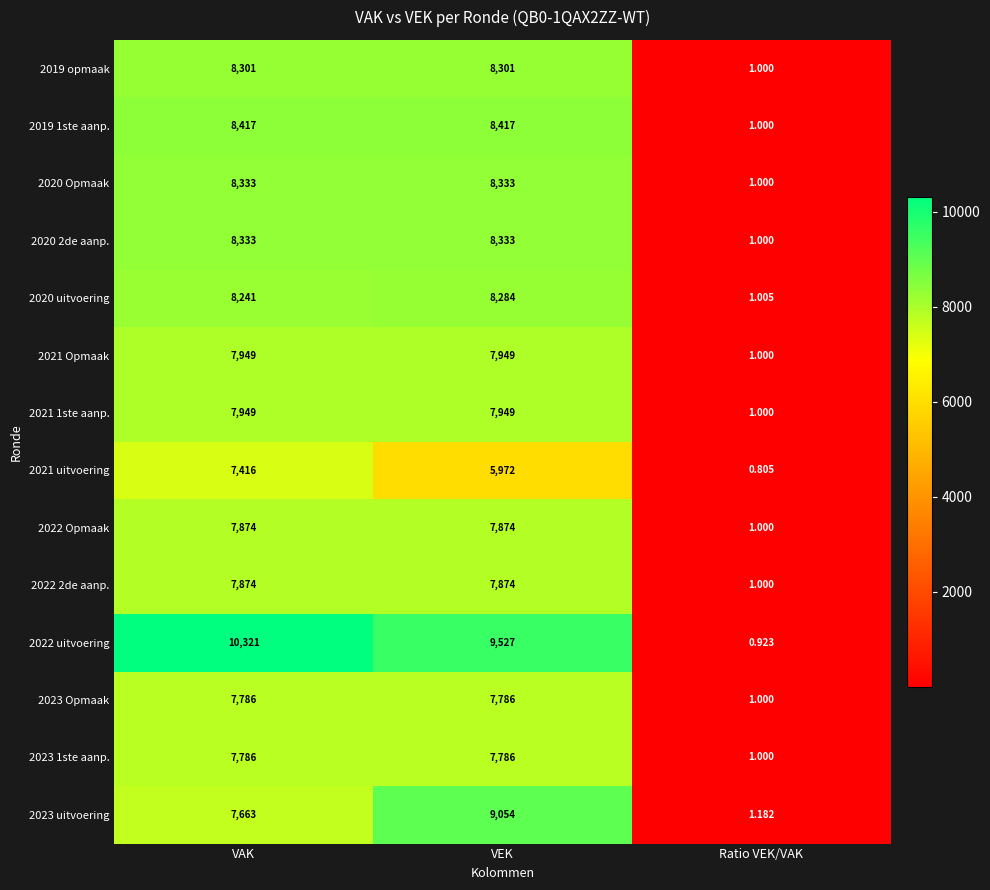

Rank the categories by 2023 uitvoering value from highest to lowest.

VEK, VAK, Ratio VEK/VAK